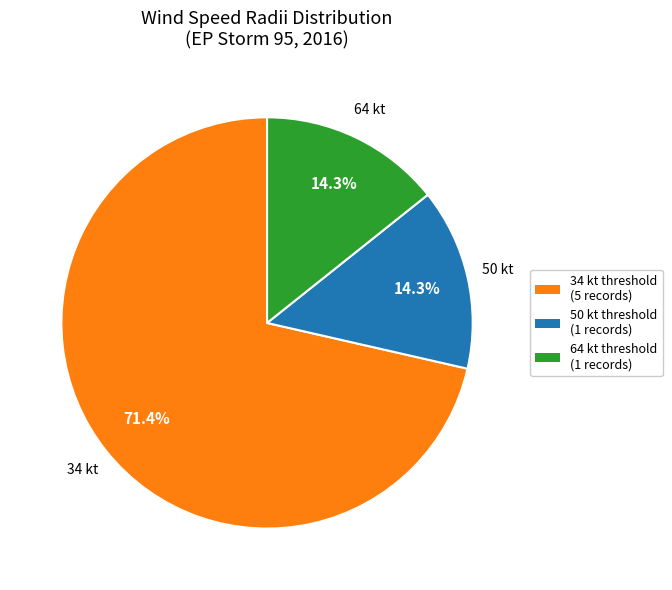

Does 34 kt represent more than half of the total?

Yes